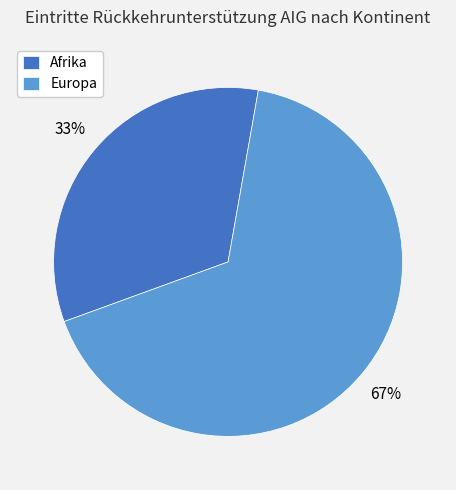

How many slices are in this pie chart?

2